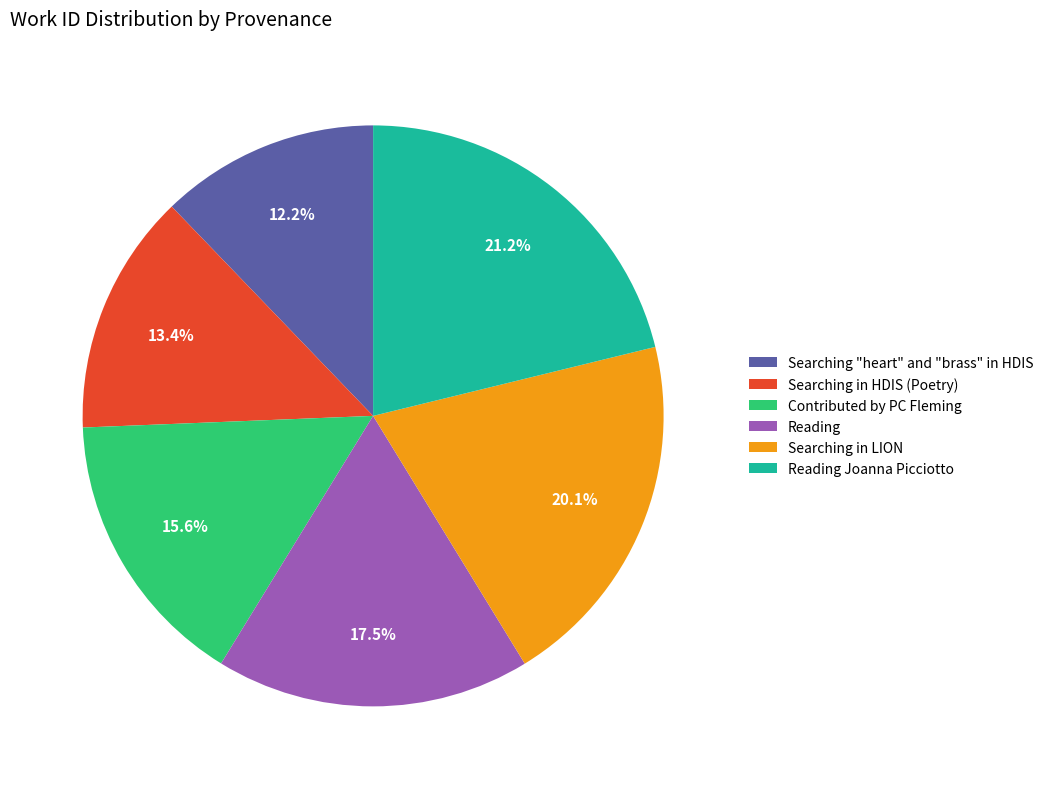

How much of the chart is everything except Searching in HDIS (Poetry)?

86.6%